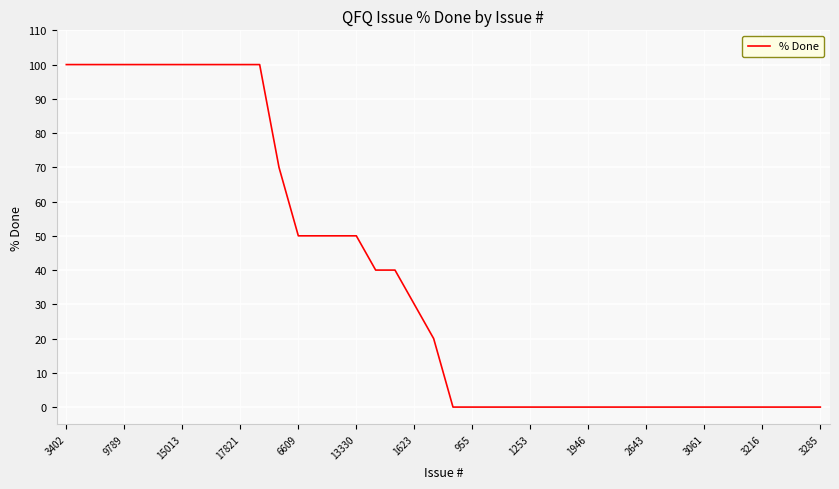

How many categories are shown in the chart?

40